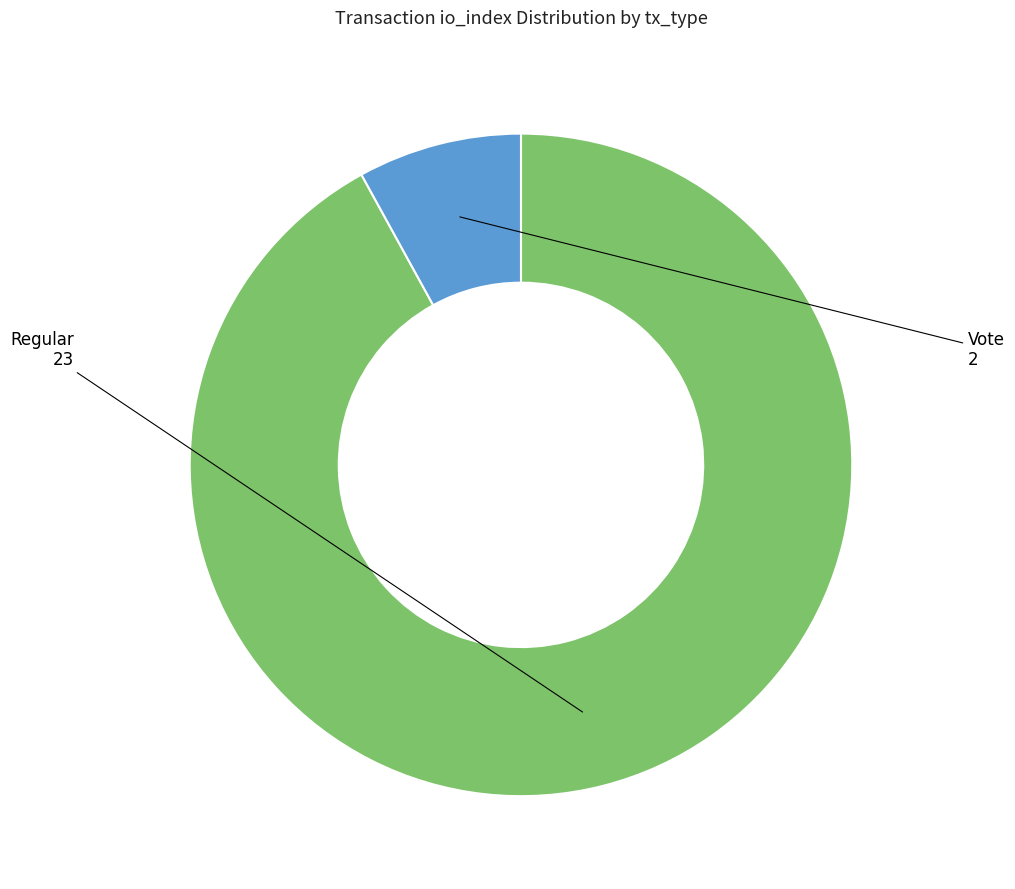

Is there a majority slice in this chart?

Yes